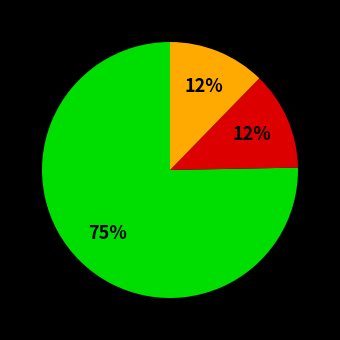

Is there a majority slice in this chart?

Yes